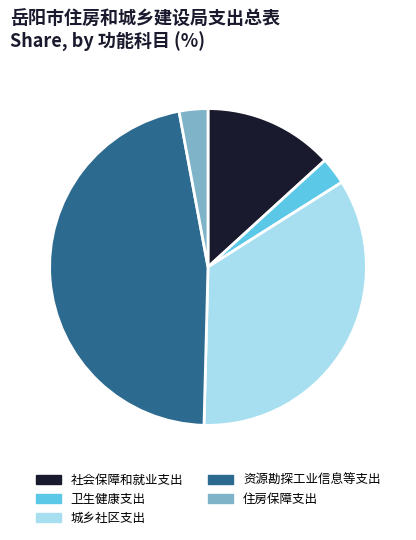

Which has a higher value, 社会保障和就业支出 or 住房保障支出?

社会保障和就业支出